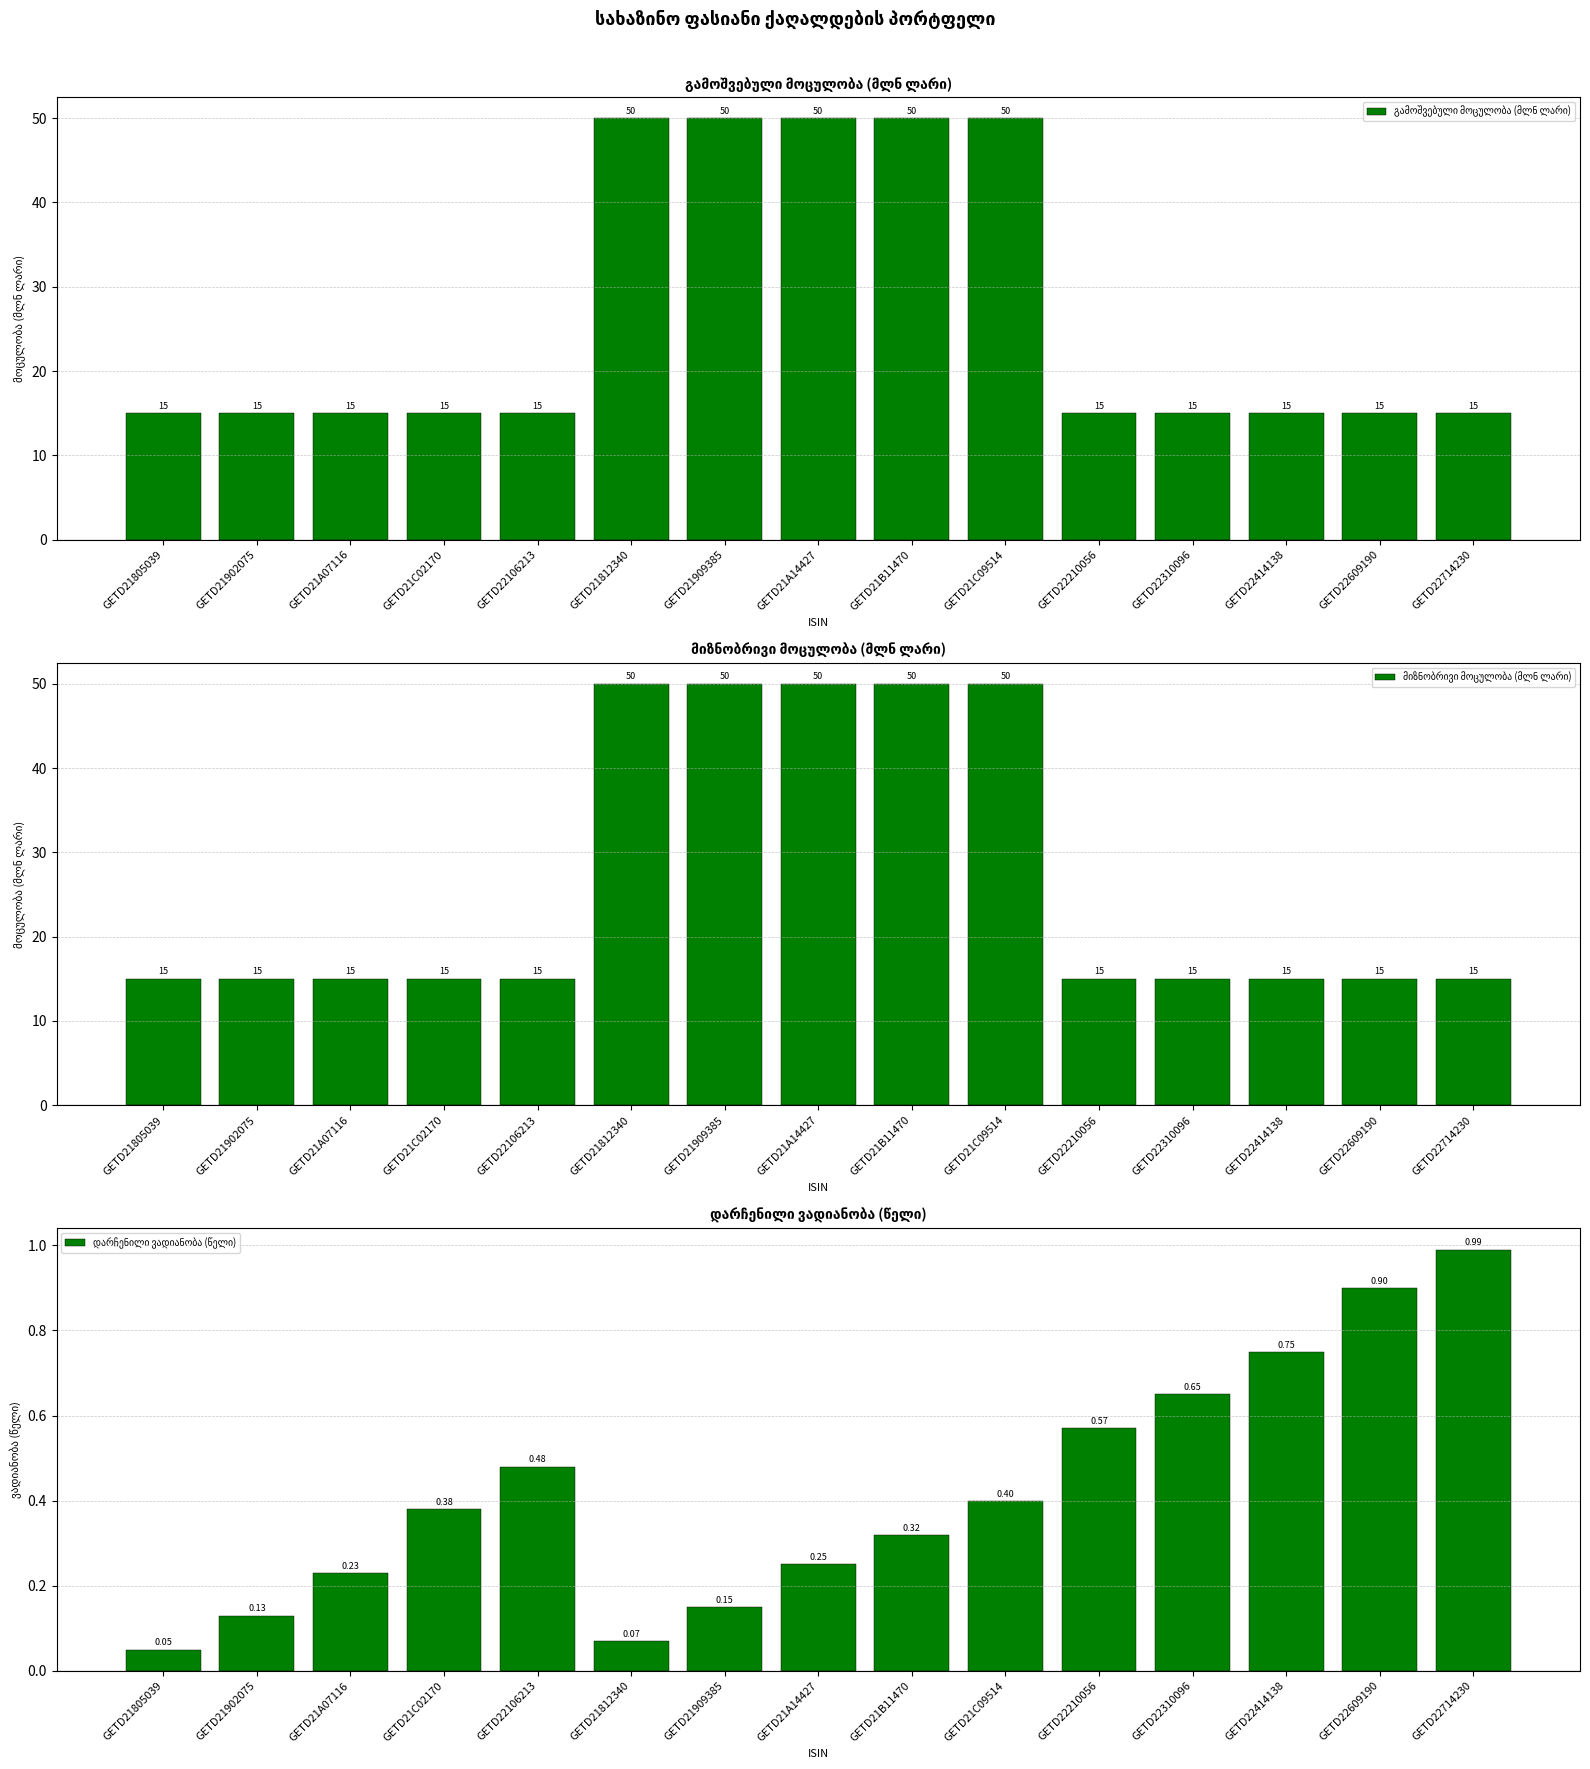

What is the maximum value shown in the chart?

50.0